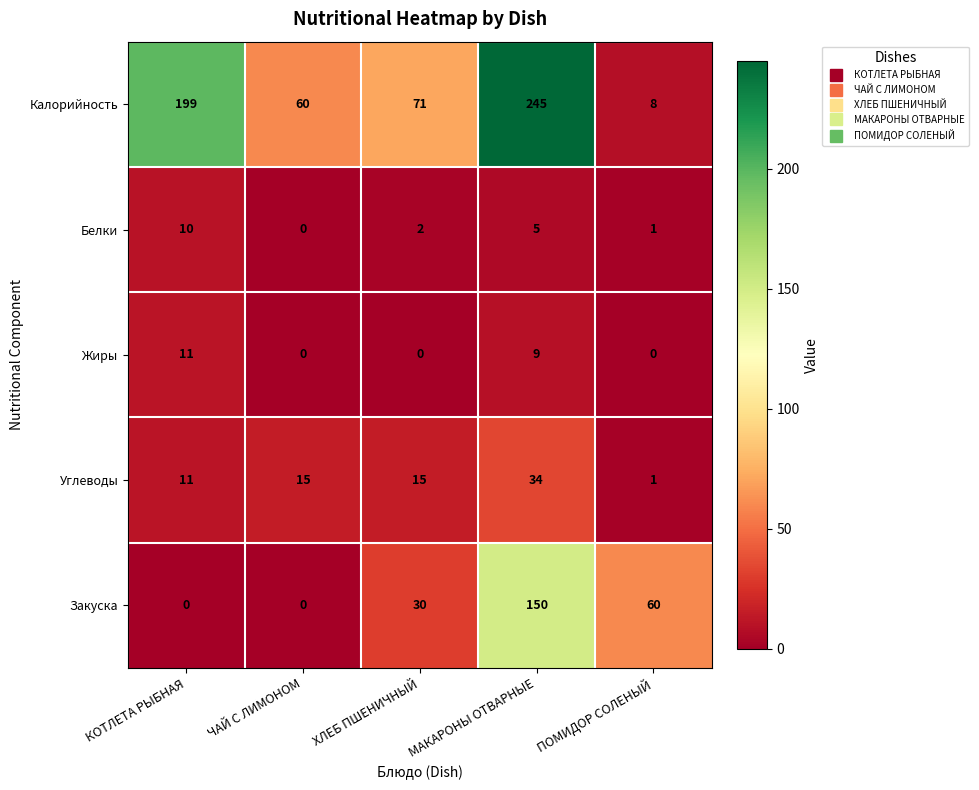

What is the spread (max minus min) of values at МАКАРОНЫ ОТВАРНЫЕ?

240